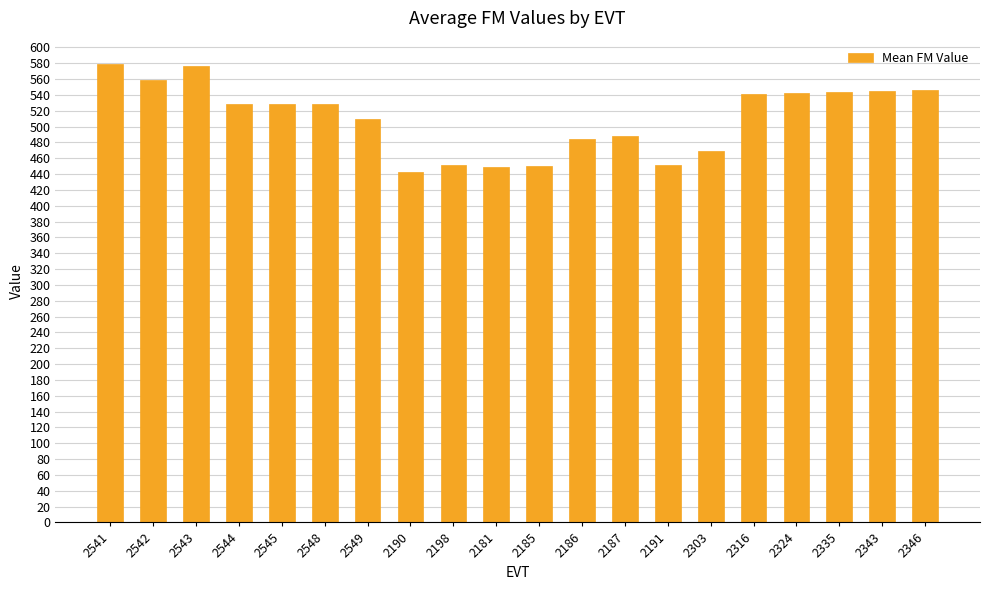

True or false: the data shows 779.5 at 2185.

False